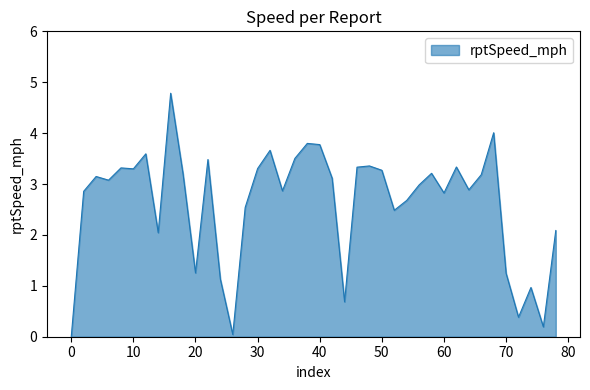

What is the maximum value shown in the chart?

4.8